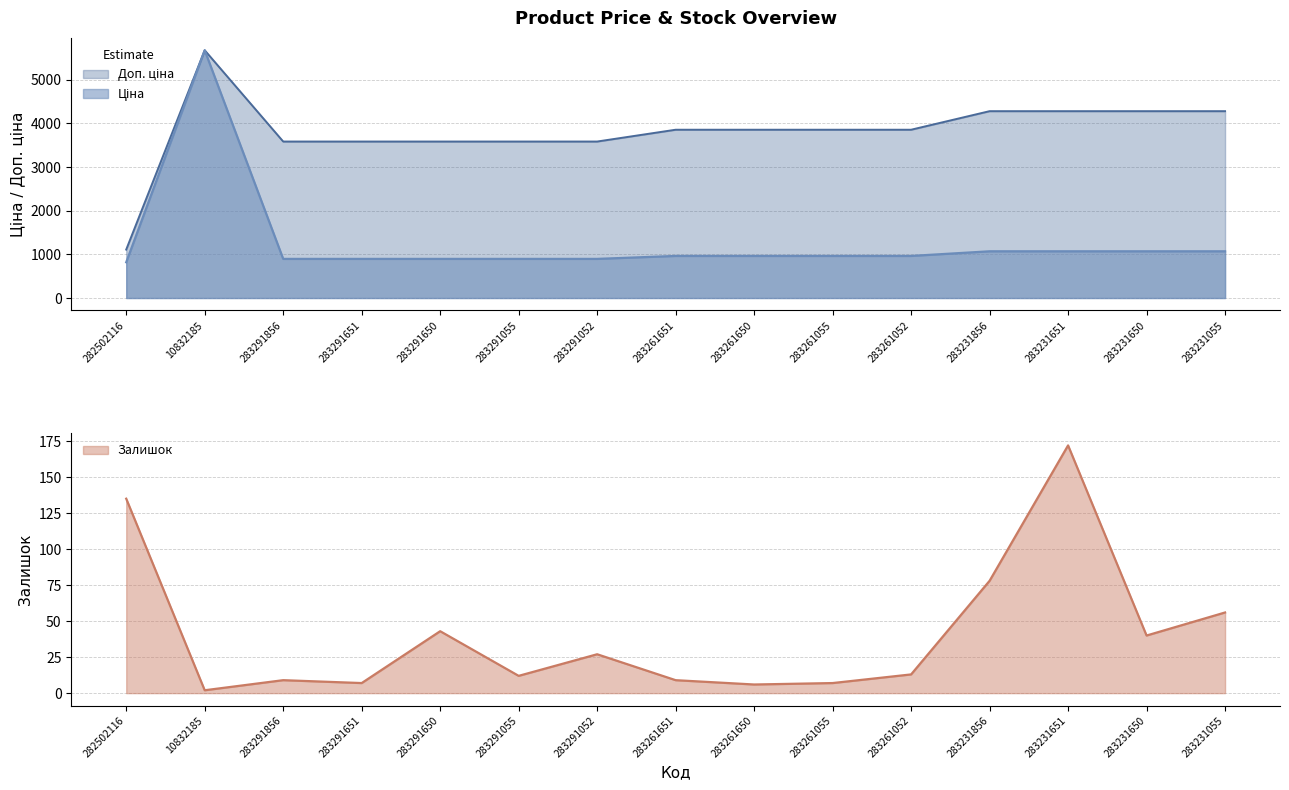

What is the difference between the maximum and minimum values in the Доп. ціна series?

4564.7